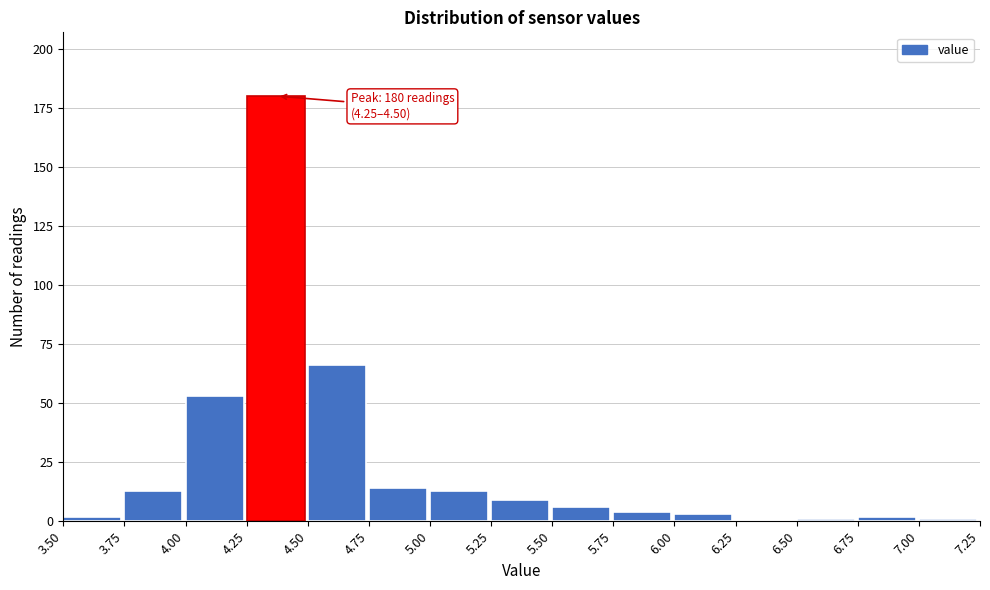

Over which range of the x-axis is the bar tallest?

4.25 to 4.50